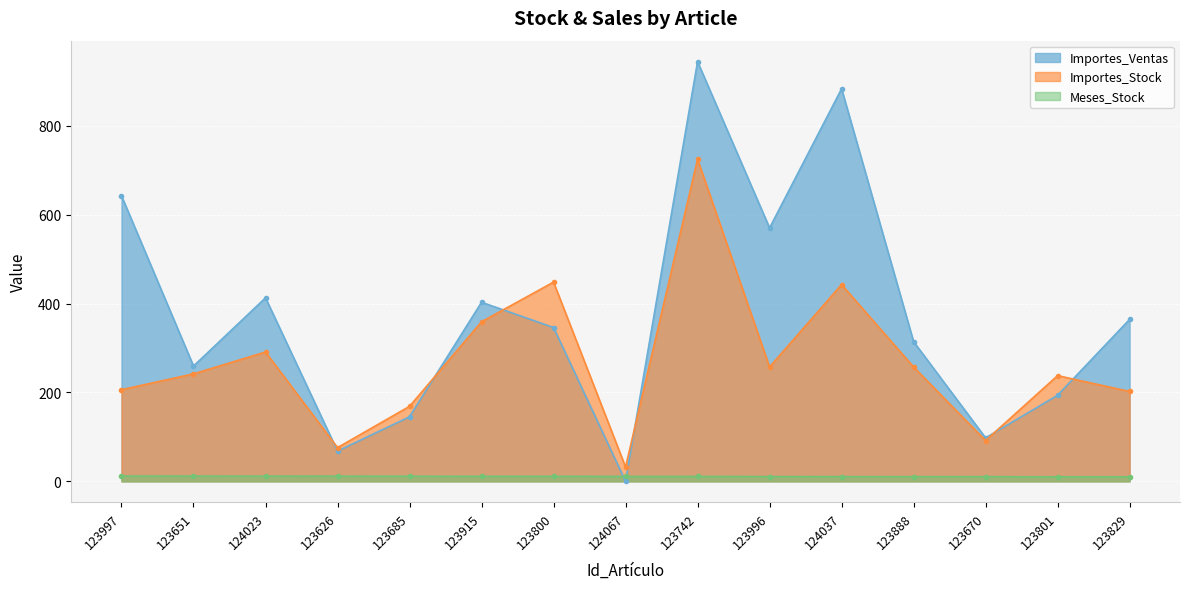

What is the value of the Importes_Ventas point at the 2nd from the left?

259.4